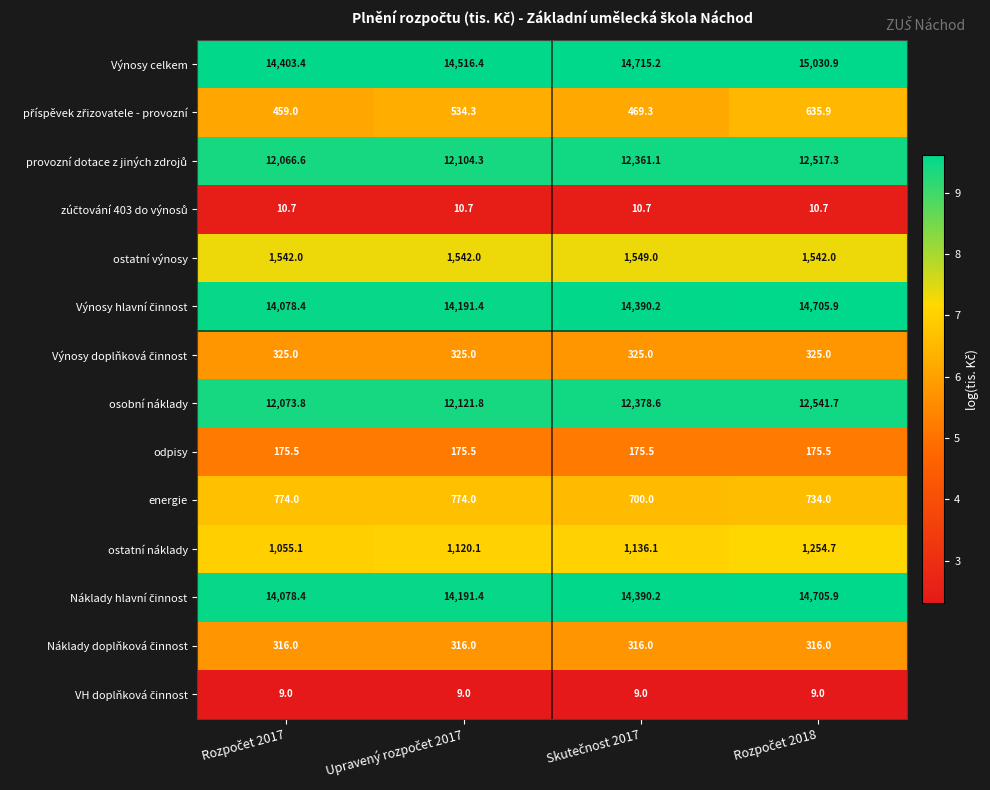

At how many categories does at least one series exceed 7344?

4